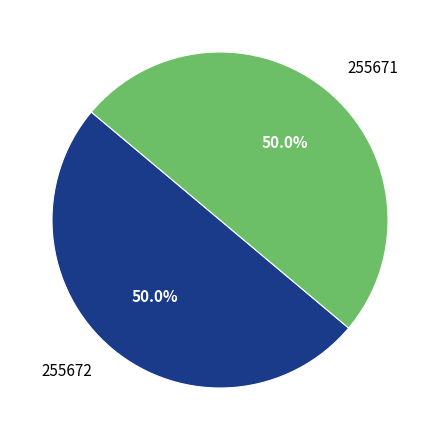

What is the ratio of the value at 255672 to the value at 255671?

1.0